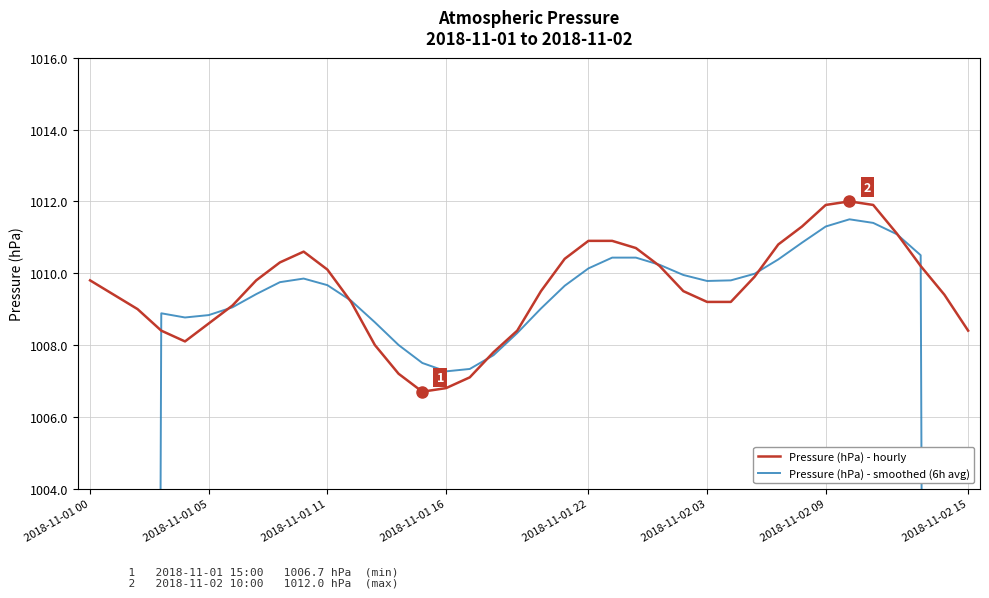

In Pressure (hPa) - hourly, how many points are higher than both neighbors (excluding endpoints)?

2